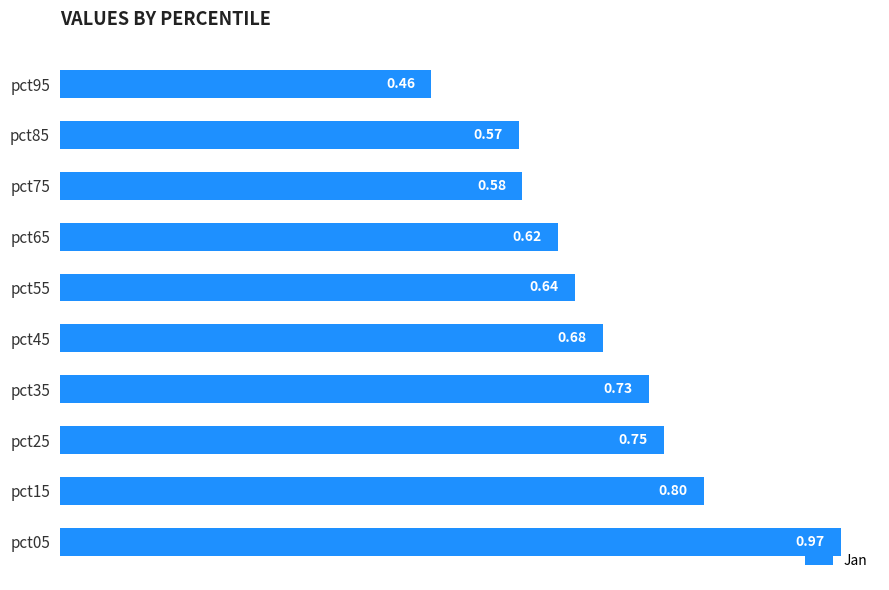

Which has a higher value, pct25 or pct35?

pct25